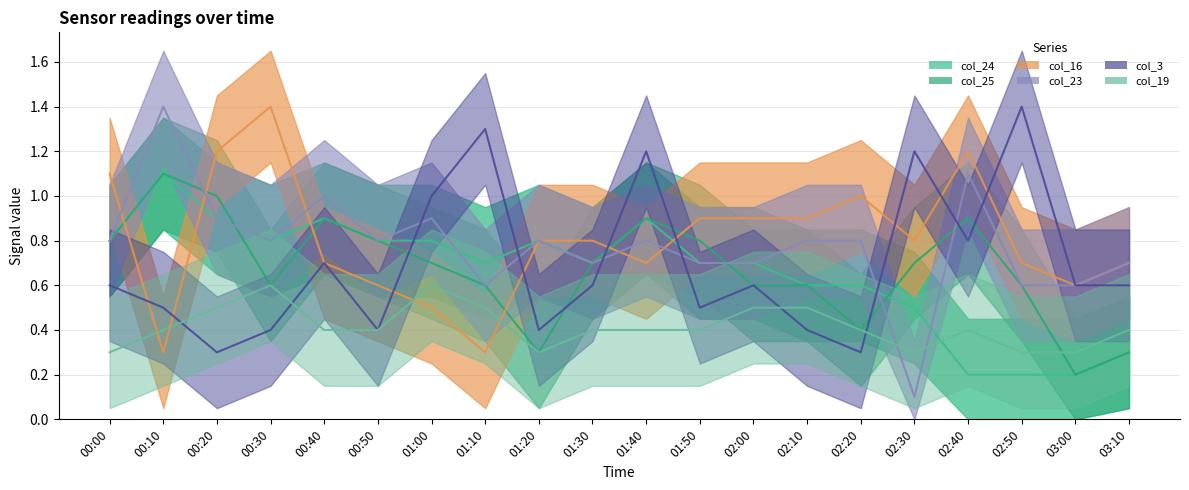

Reading left to right, what are all the values shown in this chart?

col_24: 00:00=0.8	00:10=1.1	00:20=0.9	00:30=0.8	00:40=0.9	00:50=0.8	01:00=0.8	01:10=0.7	01:20=0.8	01:30=0.7	01:40=0.9	01:50=0.7	02:00=0.7	02:10=0.6	02:20=0.6	02:30=0.5	02:40=0.2	02:50=0.2	03:00=0.2	03:10=0.3
col_25: 00:00=0.8	00:10=1.1	00:20=1.0	00:30=0.6	00:40=0.9	00:50=0.8	01:00=0.7	01:10=0.6	01:20=0.3	01:30=0.7	01:40=0.9	01:50=0.8	02:00=0.6	02:10=0.6	02:20=0.4	02:30=0.7	02:40=0.9	02:50=0.6	03:00=0.2	03:10=0.3
col_16: 00:00=1.1	00:10=0.3	00:20=1.2	00:30=1.4	00:40=0.7	00:50=0.6	01:00=0.5	01:10=0.3	01:20=0.8	01:30=0.8	01:40=0.7	01:50=0.9	02:00=0.9	02:10=0.9	02:20=1.0	02:30=0.8	02:40=1.2	02:50=0.7	03:00=0.6	03:10=0.7
col_23: 00:00=0.8	00:10=1.4	00:20=0.9	00:30=0.8	00:40=1.0	00:50=0.8	01:00=0.9	01:10=0.6	01:20=0.8	01:30=0.7	01:40=0.8	01:50=0.7	02:00=0.7	02:10=0.8	02:20=0.8	02:30=0.1	02:40=1.1	02:50=0.6	03:00=0.6	03:10=0.7
col_3: 00:00=0.6	00:10=0.5	00:20=0.3	00:30=0.4	00:40=0.7	00:50=0.4	01:00=1.0	01:10=1.3	01:20=0.4	01:30=0.6	01:40=1.2	01:50=0.5	02:00=0.6	02:10=0.4	02:20=0.3	02:30=1.2	02:40=0.8	02:50=1.4	03:00=0.6	03:10=0.6
col_19: 00:00=0.3	00:10=0.4	00:20=0.5	00:30=0.6	00:40=0.4	00:50=0.4	01:00=0.6	01:10=0.5	01:20=0.3	01:30=0.4	01:40=0.4	01:50=0.4	02:00=0.5	02:10=0.5	02:20=0.4	02:30=0.3	02:40=0.4	02:50=0.3	03:00=0.3	03:10=0.4